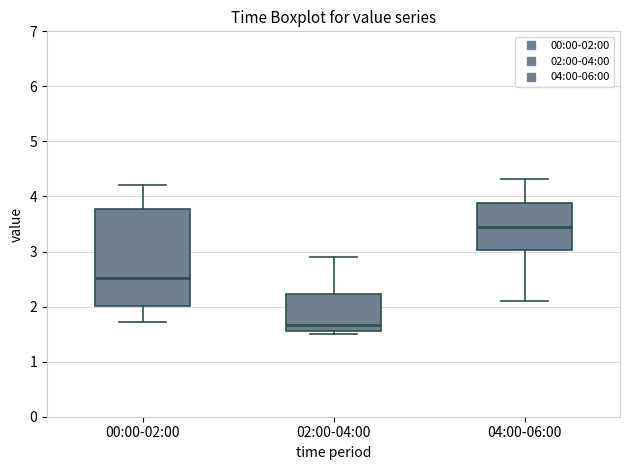

Which box is the tallest, from its lower edge to its upper edge?

00:00-02:00